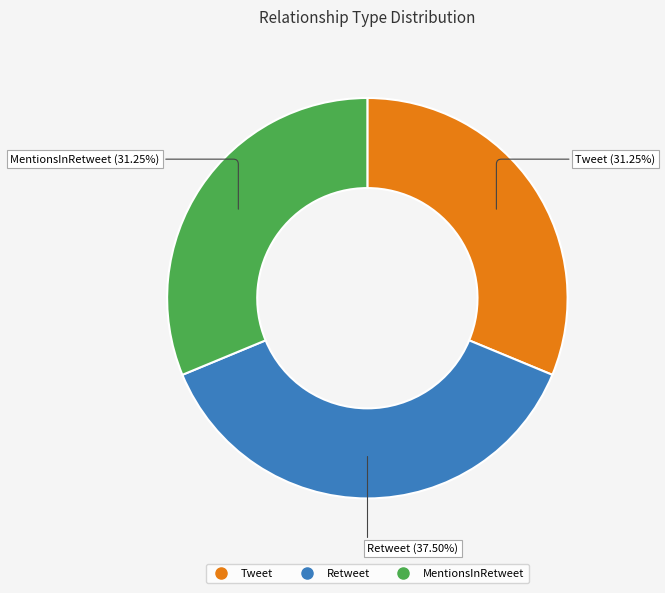

To the nearest percent, what is the difference between the Tweet and Retweet slice percentages?

6%